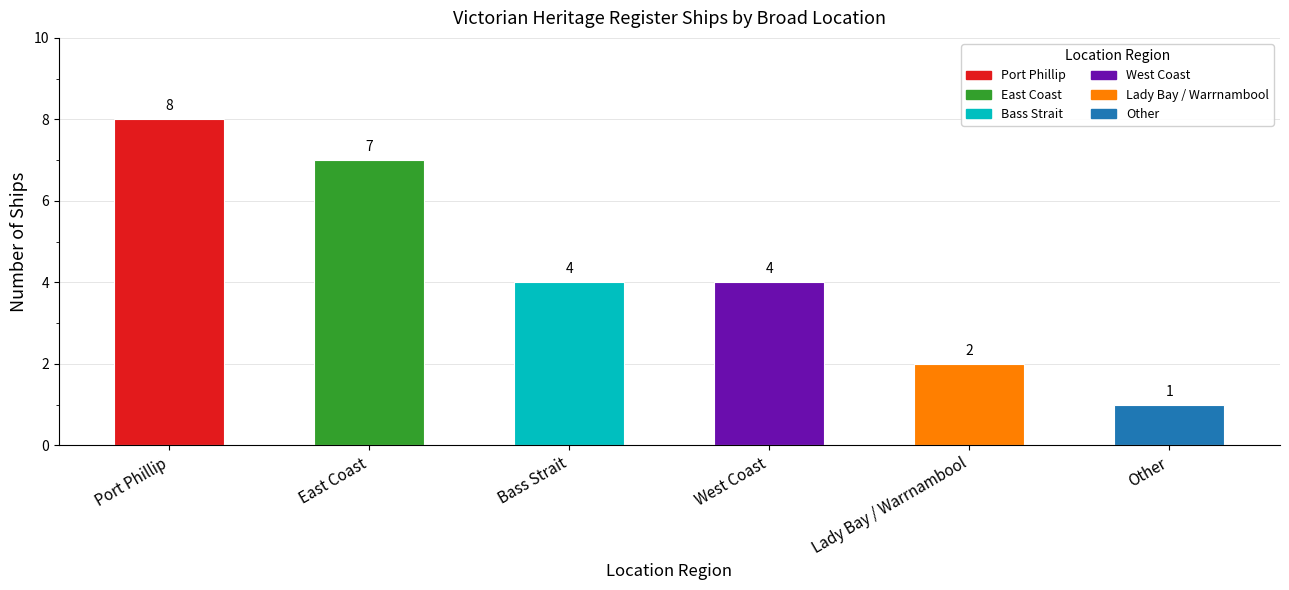

What is the change in value from Lady Bay / Warrnambool to Other?

-1